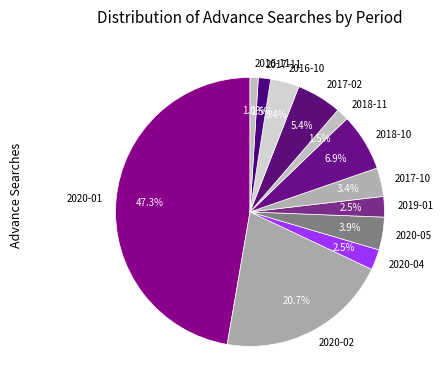

The 2017-10 slice represents 3% of the pie. True or false?

True